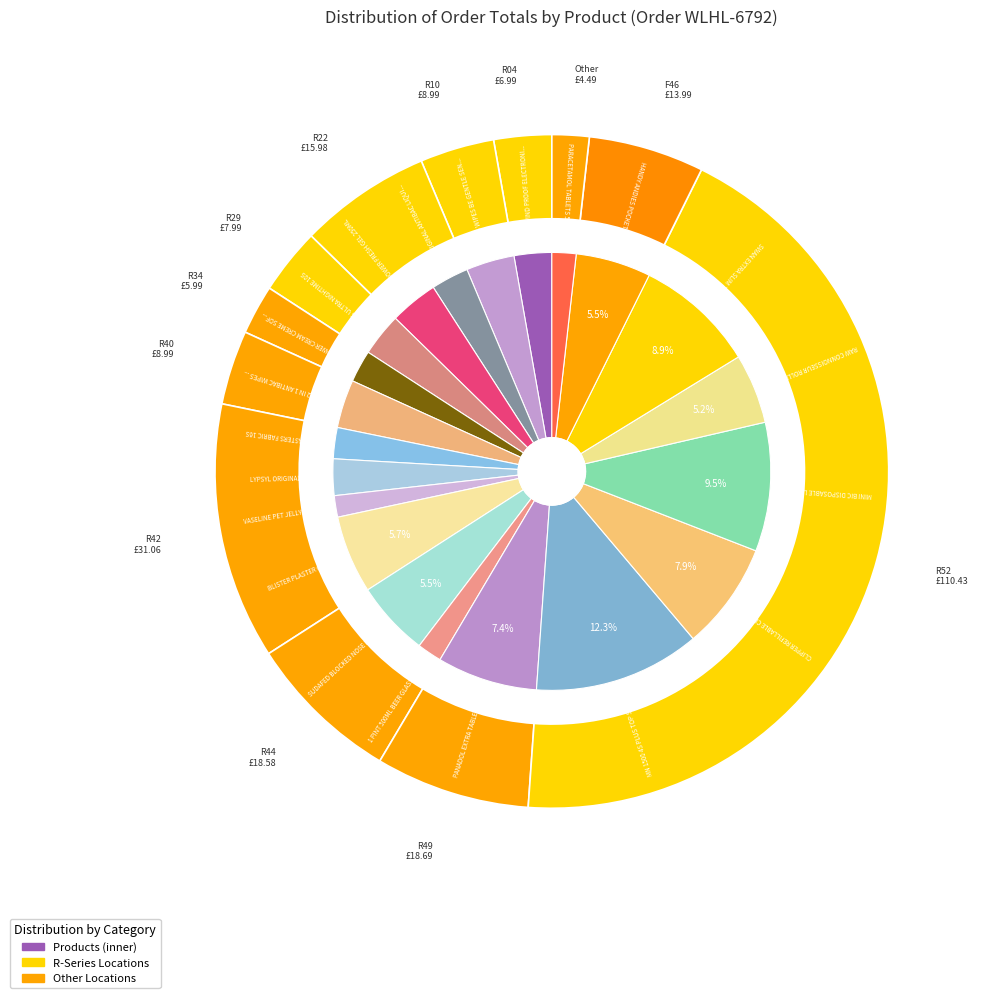

True or false: 10 accounts for 4% of the total.

True